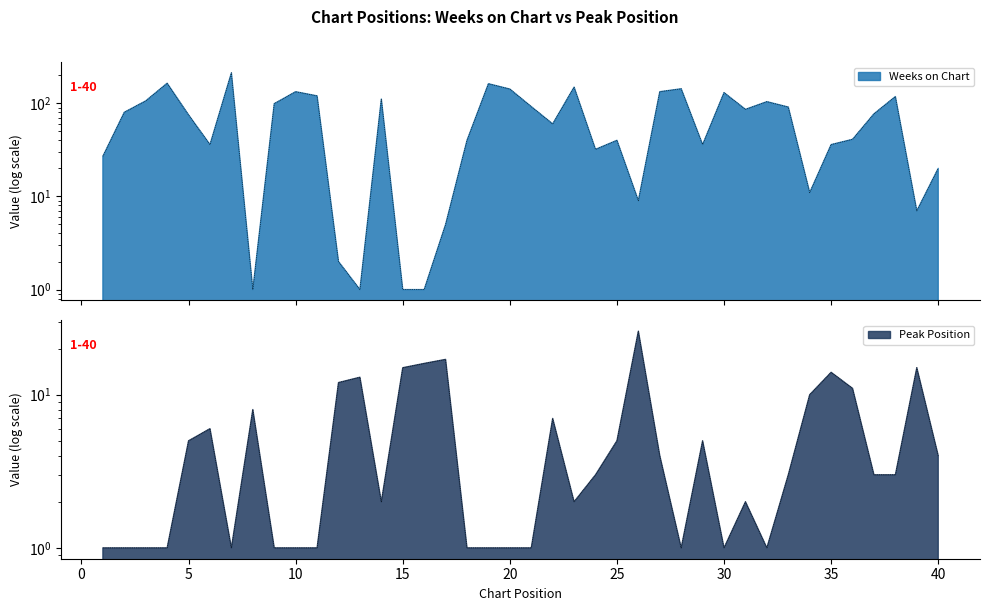

Where does the Weeks on Chart series first go above 77?

2